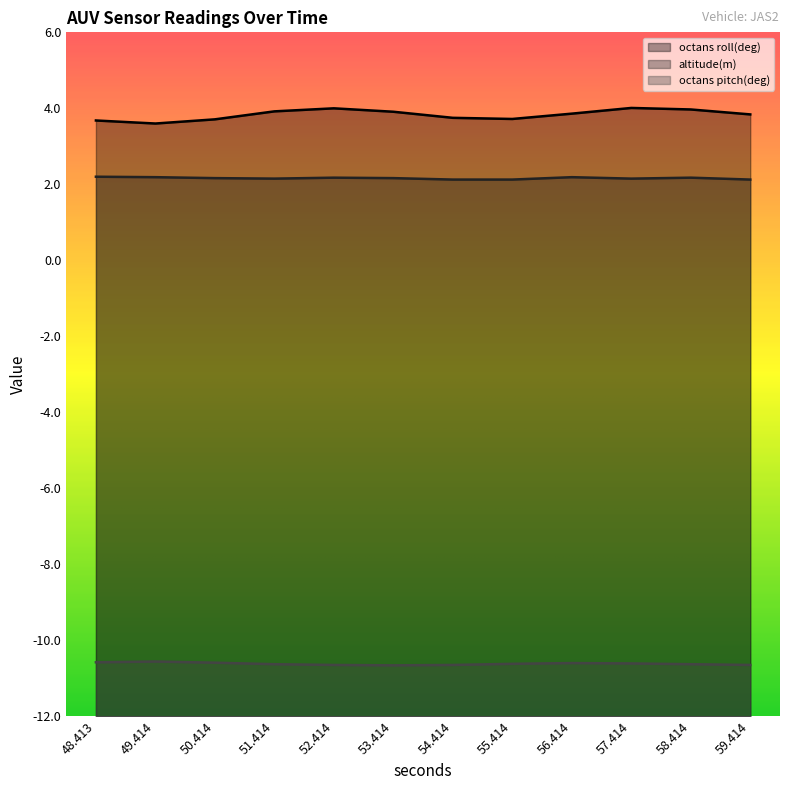

Which label corresponds to the largest value in the chart?

57.414